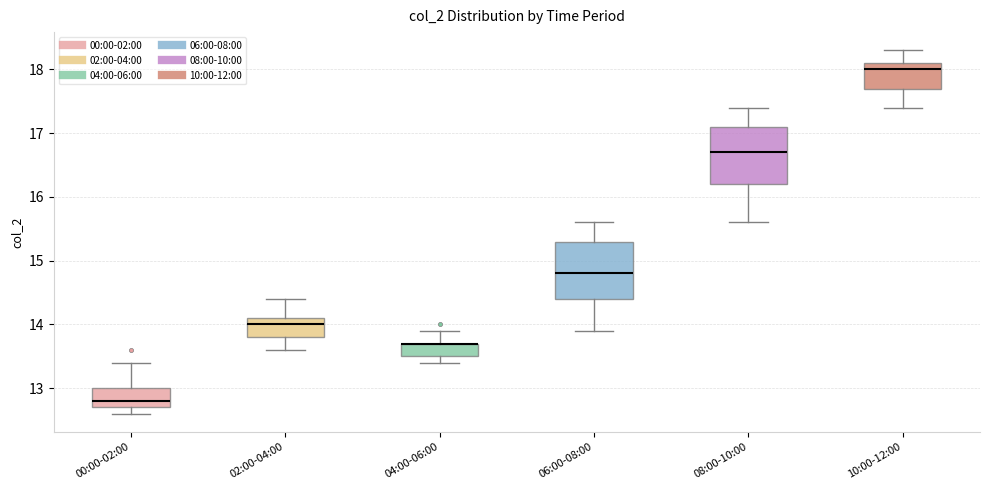

Reading left to right, read every box against the y-axis: the position of its median line, the range the box covers, and the ends of its whiskers. The values are not printed on the chart, so give them approximately, as read against the axis.

00:00-02:00: median 12.8, box 12.7 to 13.0, whiskers 12.6 to 13.4
02:00-04:00: median 14.0, box 13.8 to 14.1, whiskers 13.6 to 14.4
04:00-06:00: median 13.7 (drawn on the box's upper edge), box 13.5 to 13.7, whiskers 13.4 to 13.9
06:00-08:00: median 14.8, box 14.4 to 15.3, whiskers 13.9 to 15.6
08:00-10:00: median 16.7, box 16.2 to 17.1, whiskers 15.6 to 17.4
10:00-12:00: median 18.0, box 17.7 to 18.1, whiskers 17.4 to 18.3